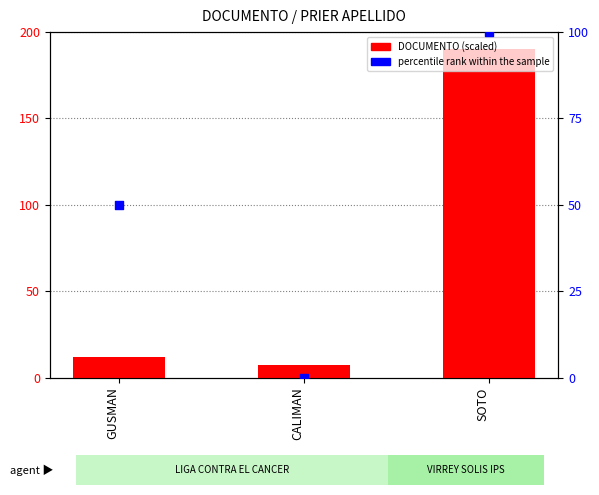

Which series contains the lowest Y value?

percentile rank within the sample